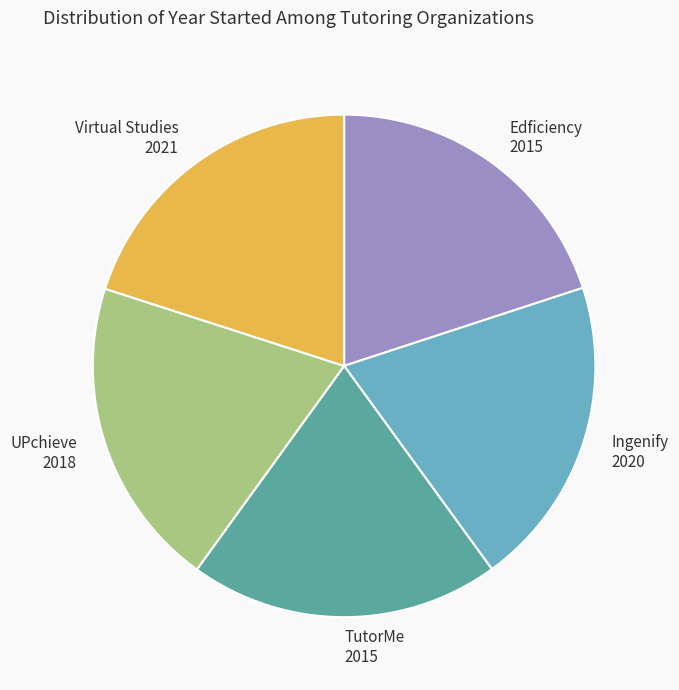

The UPchieve slice represents 20% of the pie. True or false?

True